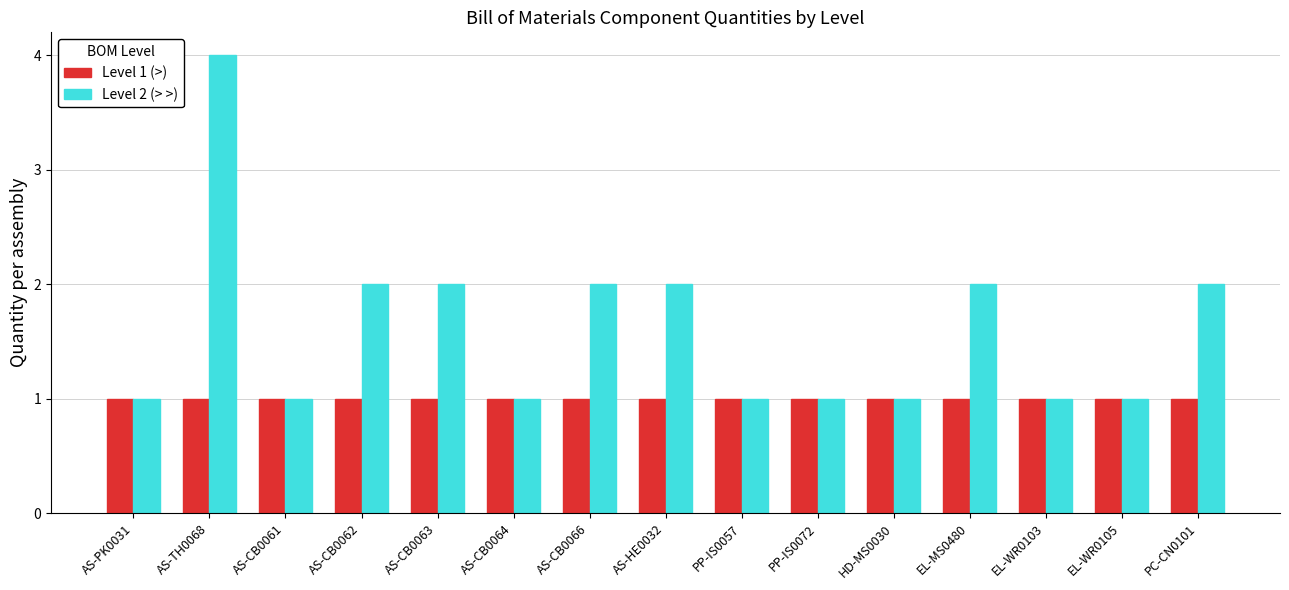

List the series in order of their peak value, lowest first.

Level 1 (>), Level 2 (> >)